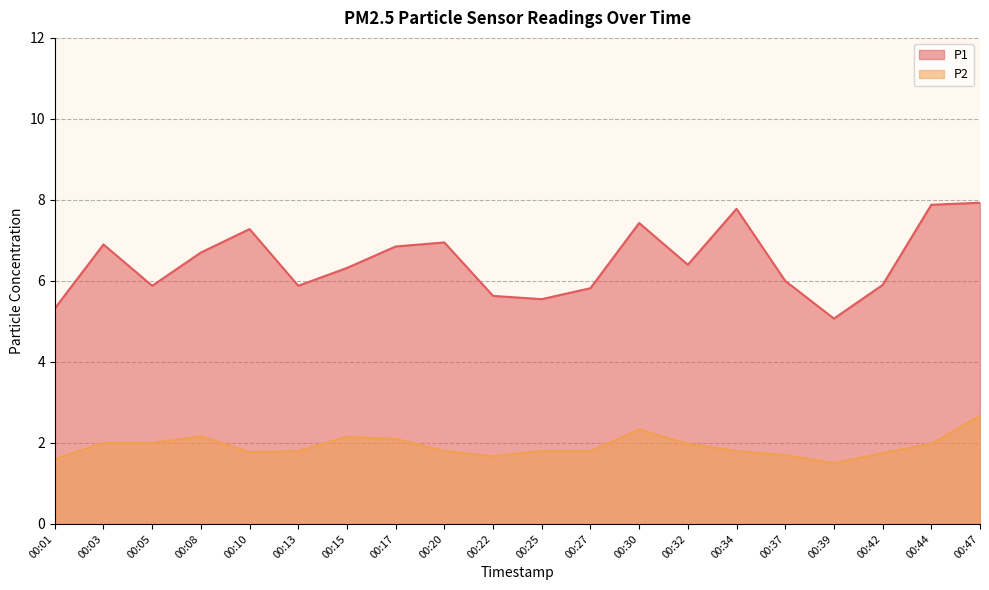

The value of P1 at 00:17 is 6.8. True or false?

True